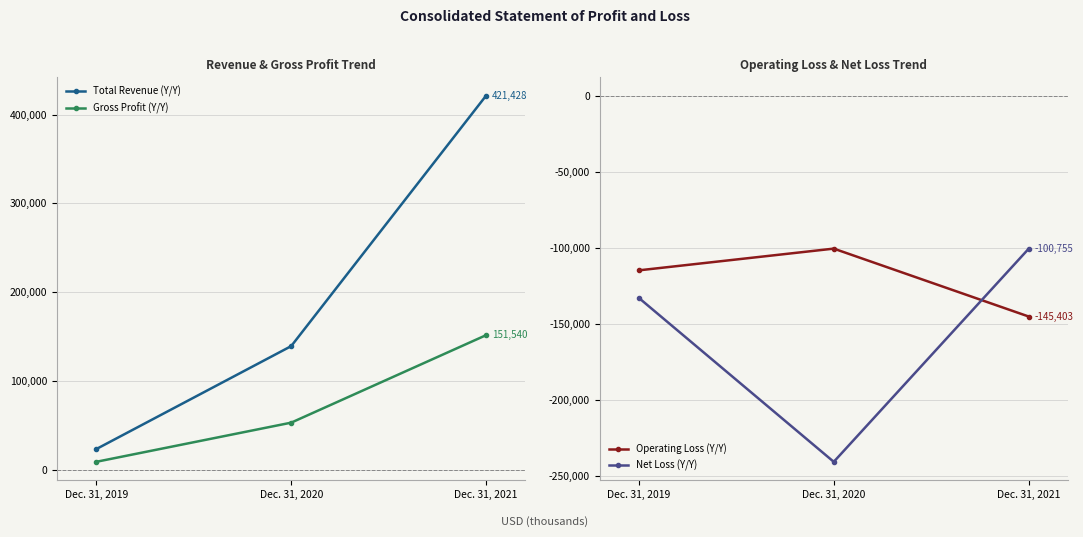

Which label corresponds to the smallest value in the chart?

Dec. 31, 2020